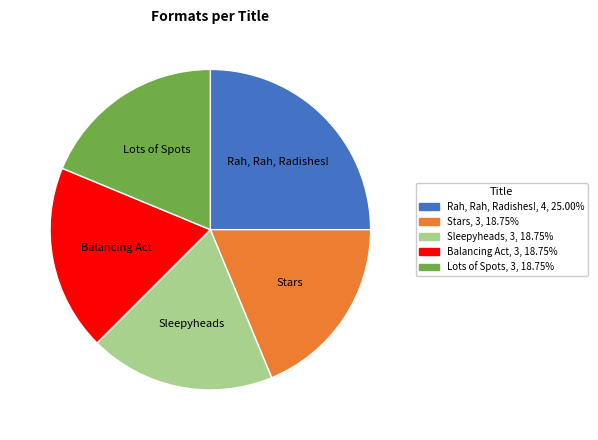

True or false: Stars accounts for 33% of the total.

False